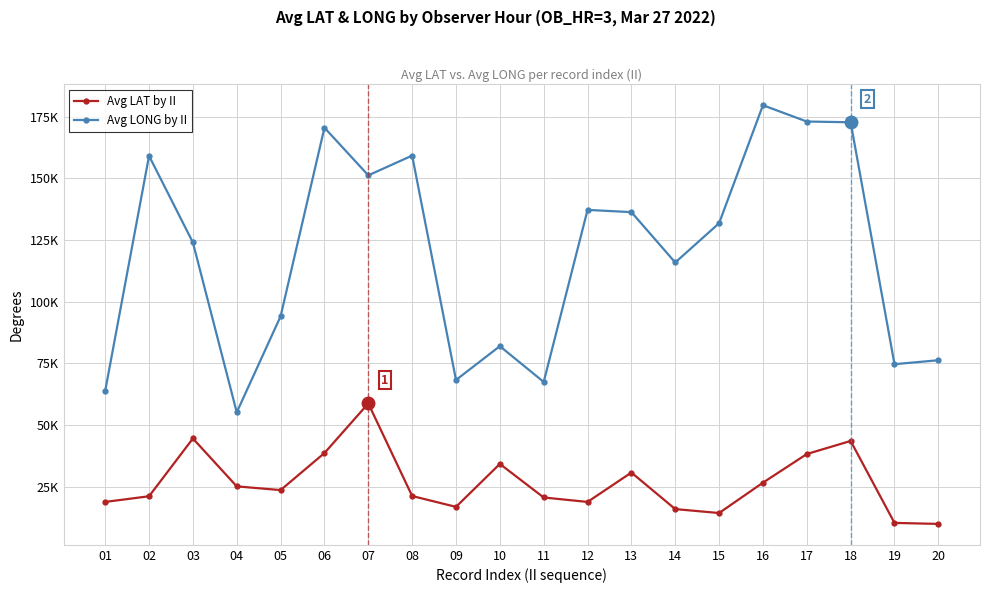

What is the total value across all series at 18?

216.3